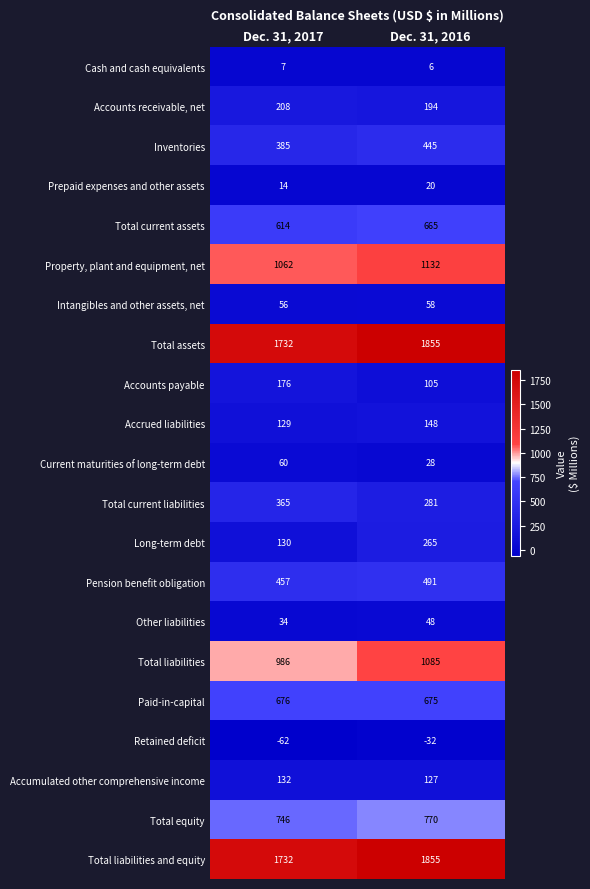

Where is Accumulated other comprehensive income nearest to the value 129?

Dec. 31, 2016